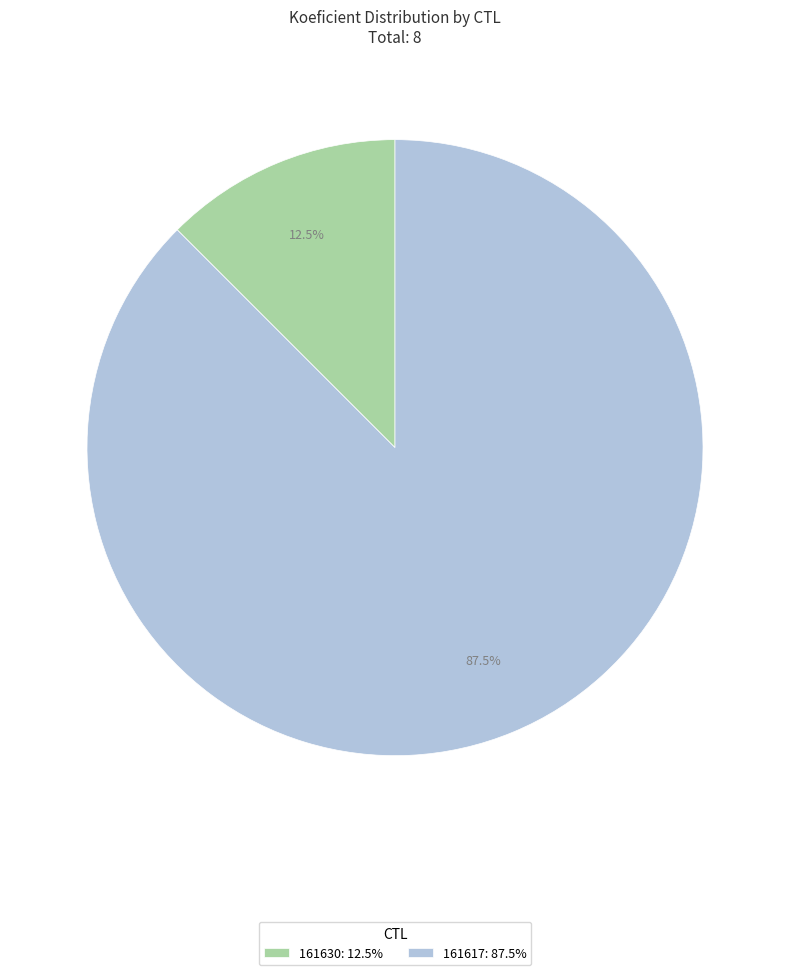

Which category accounts for the majority?

161617